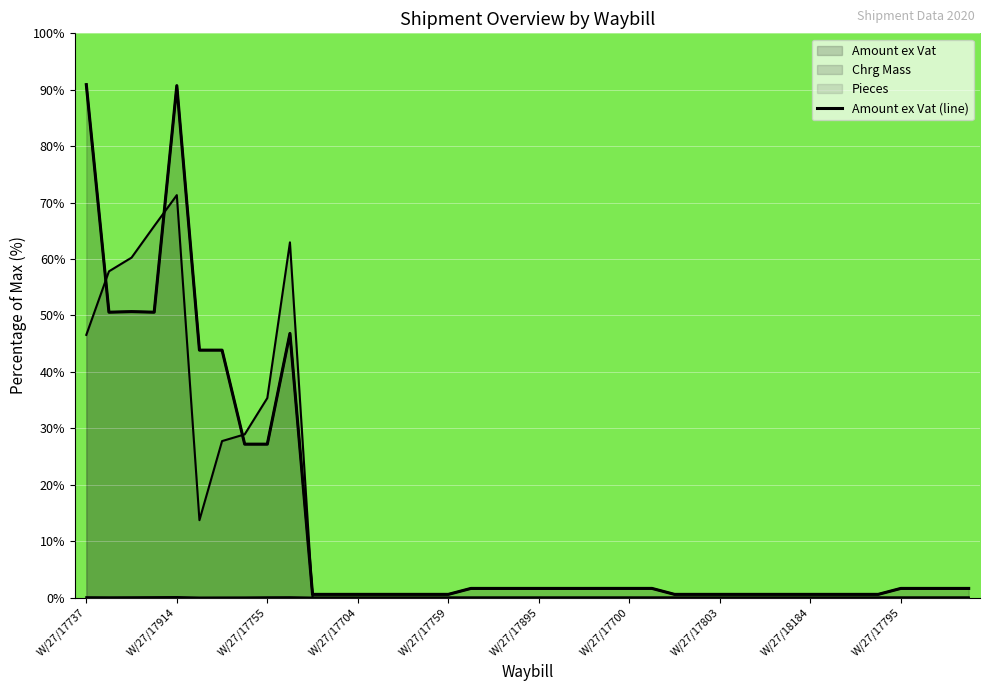

Is it true that Amount ex Vat equals 2.9 at W/27/17700?

False